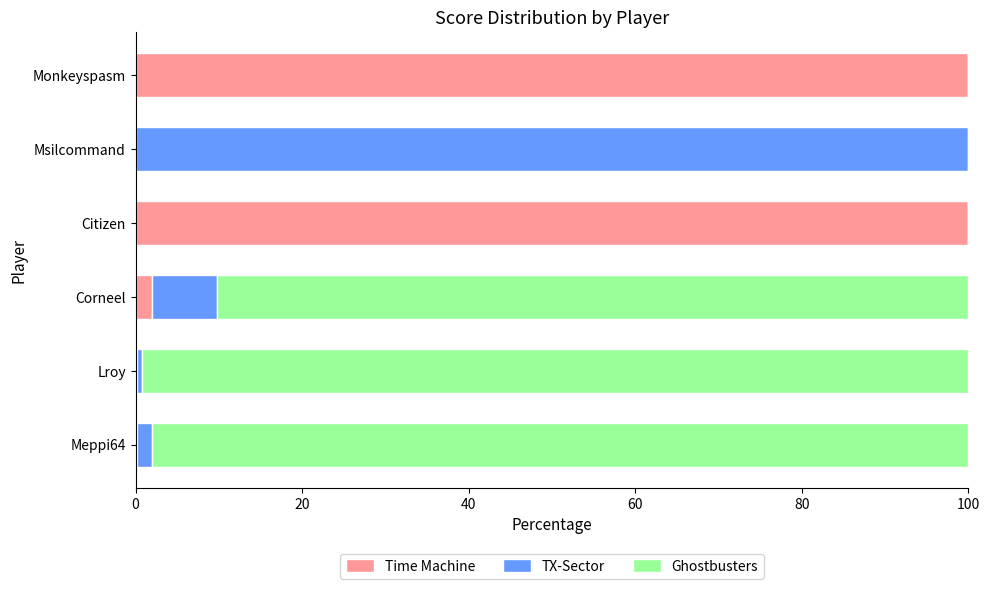

What is the sum of all Time Machine values?

202.4